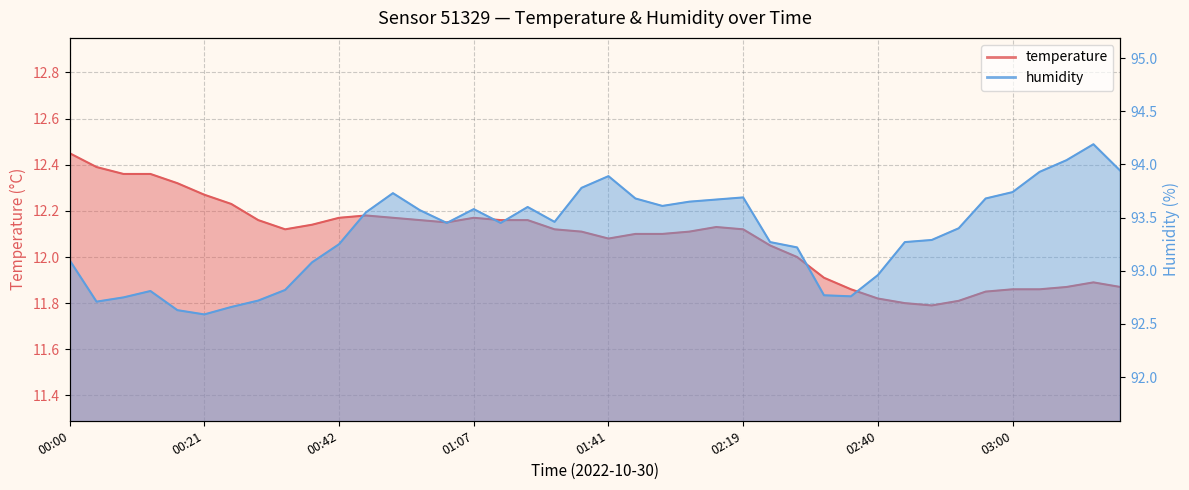

Count the number of data series in this chart.

2